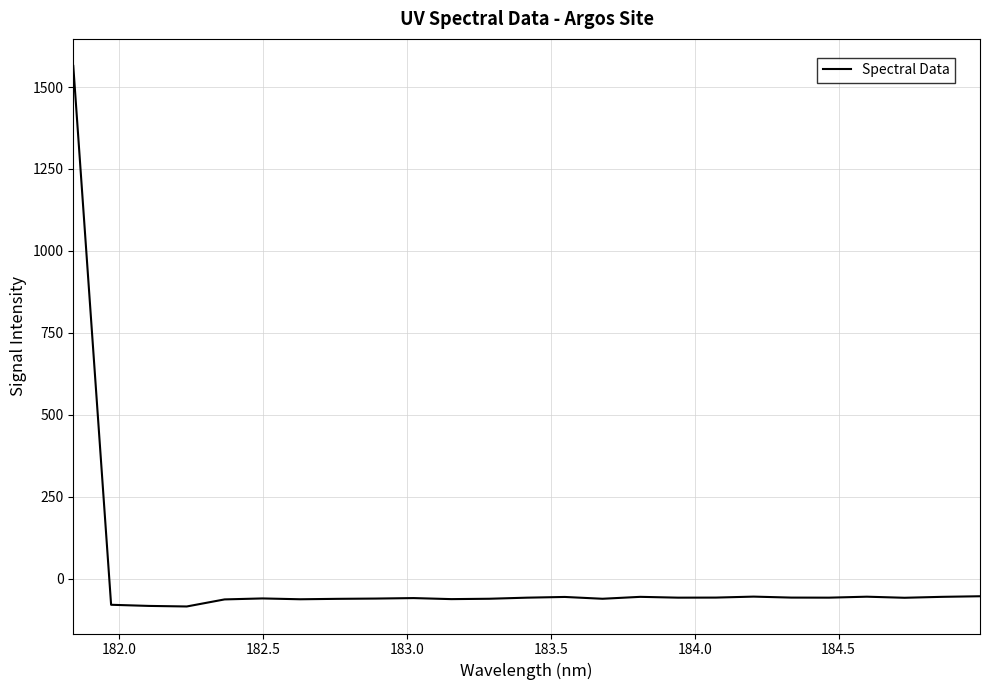

How many values are below zero?

24